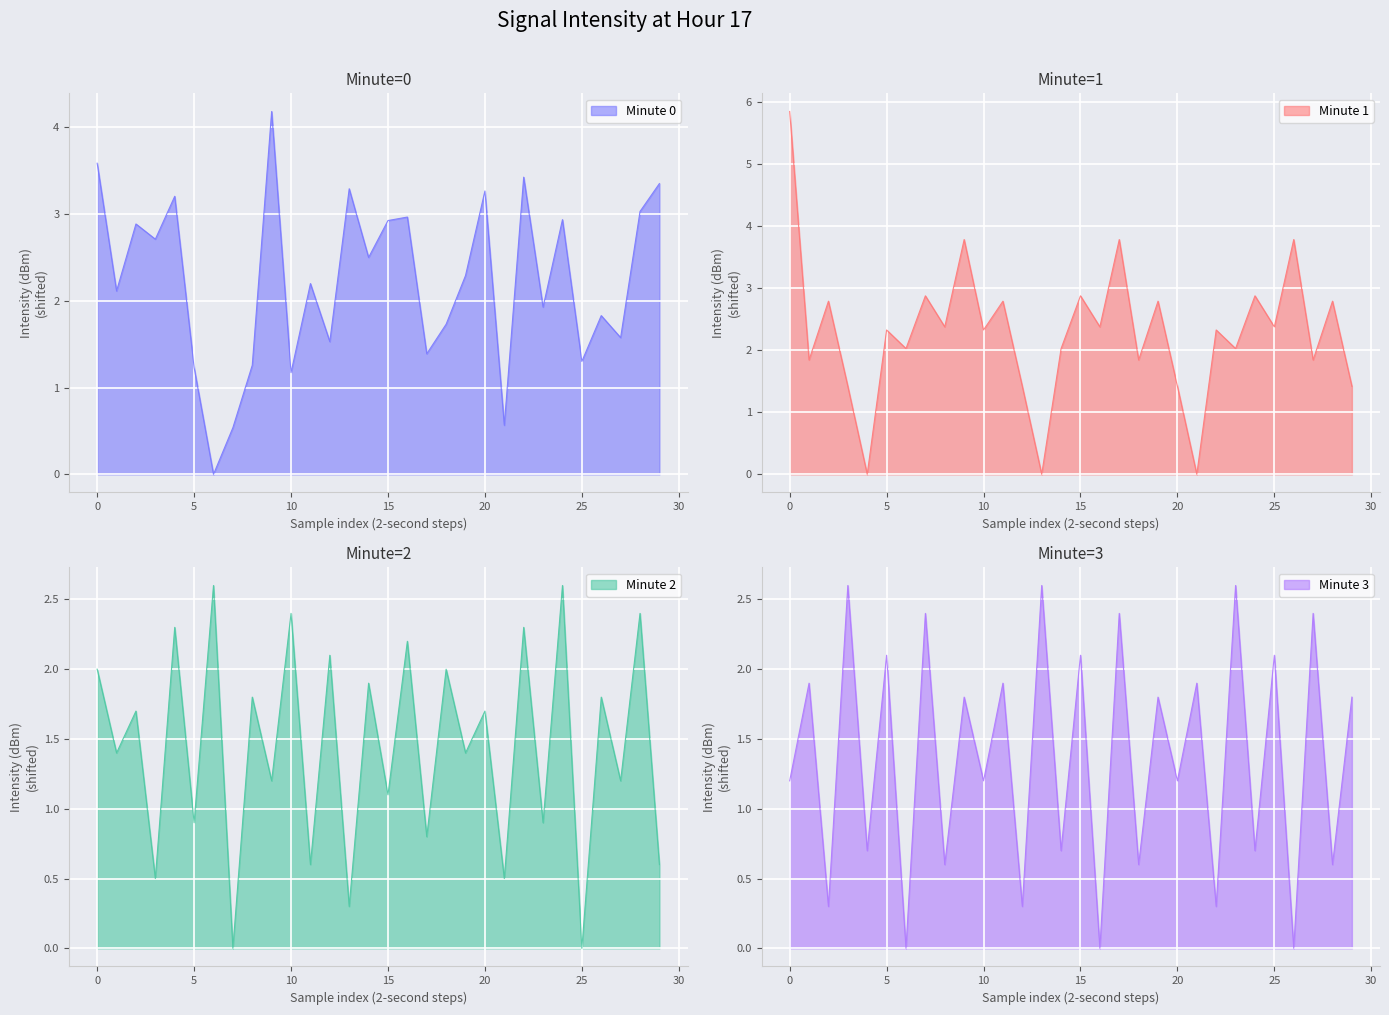

The Minute 2 series shows 3.9 at 10. True or false?

False